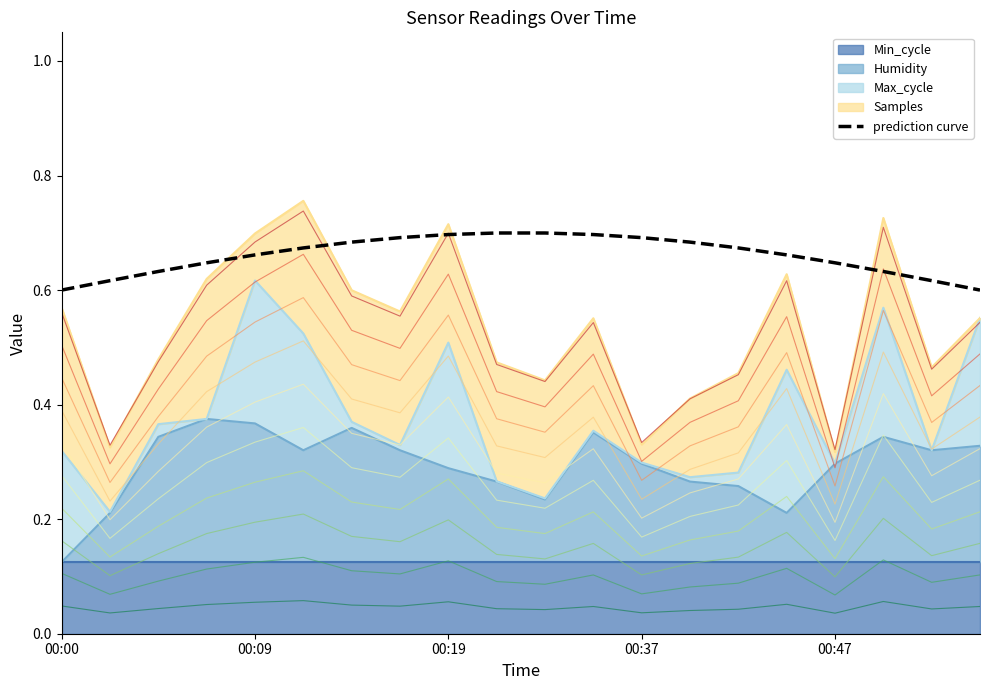

How many lines are shown in the chart?

1